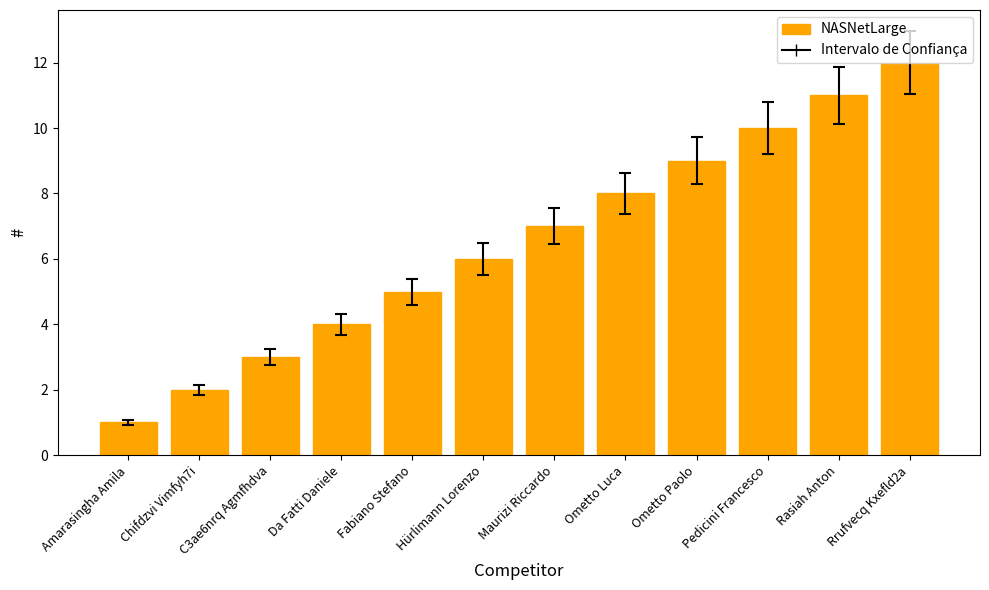

What is the difference between the values at Rrufvecq Kxefld2a and Ometto Paolo?

3